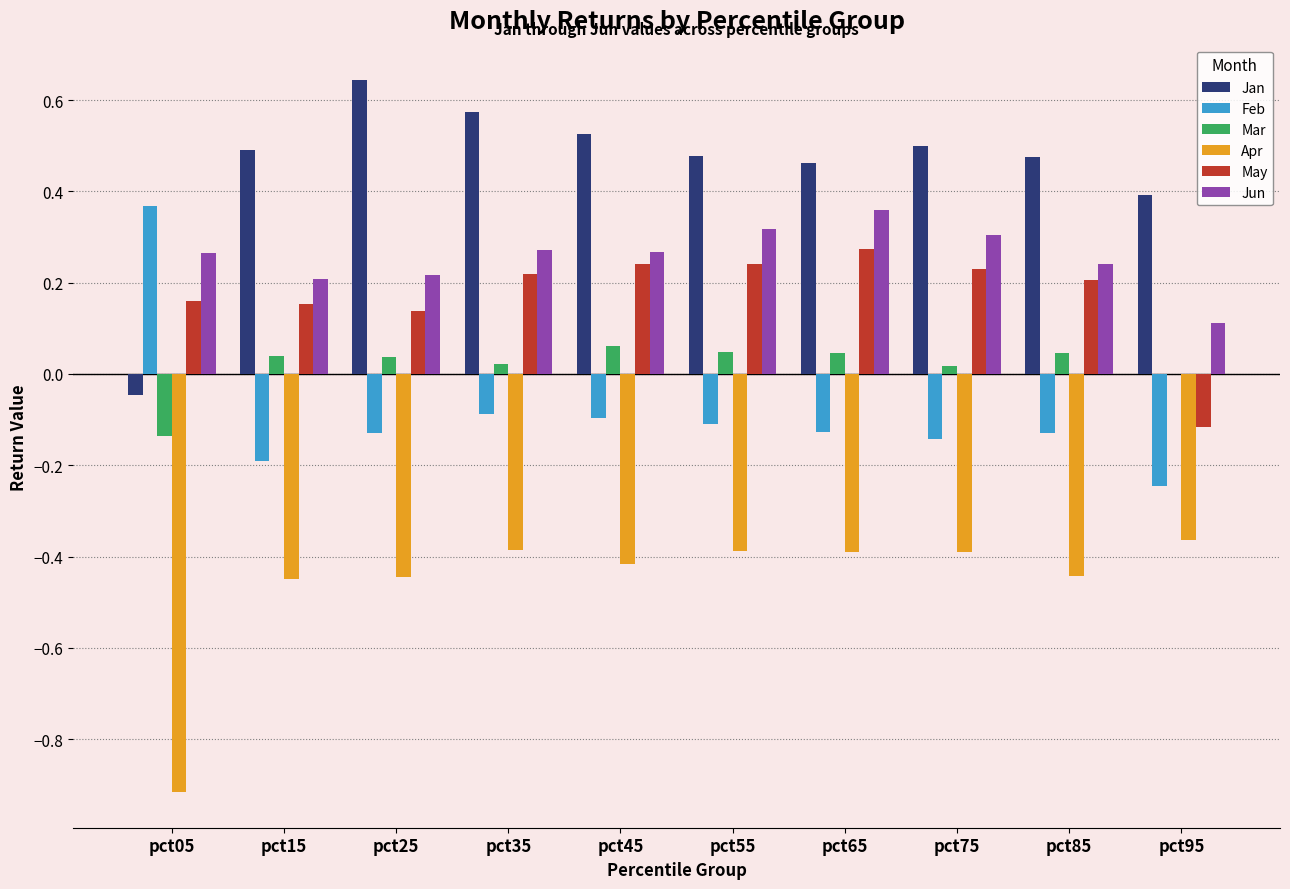

At which label does Jun reach its peak?

pct65